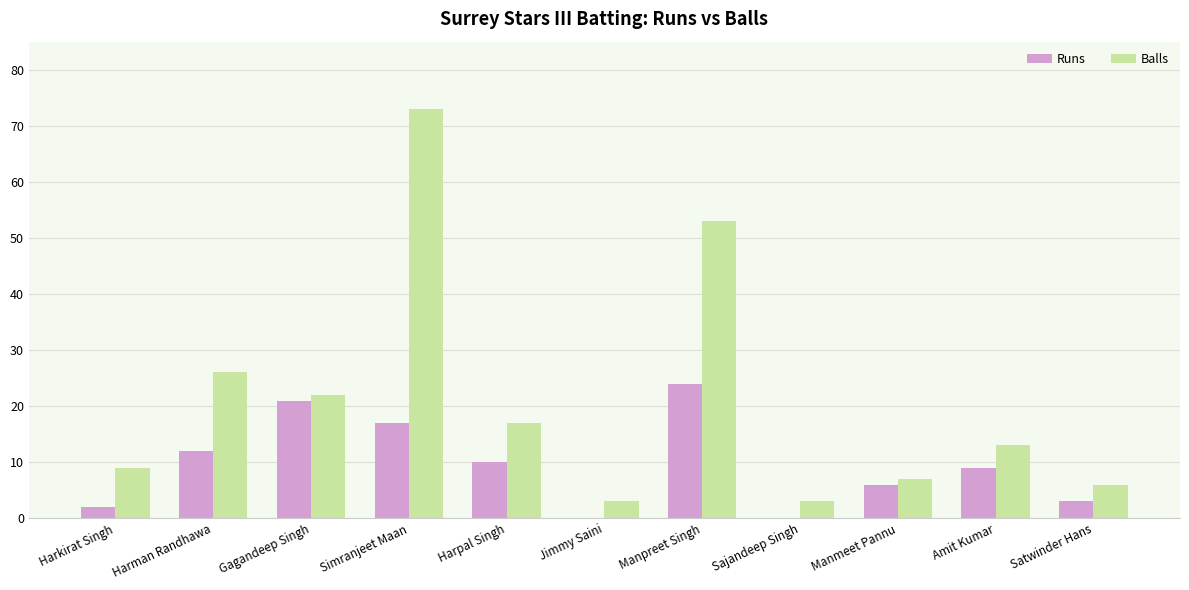

Is the value of Runs at Gagandeep Singh greater than the value of Balls at Harpal Singh?

Yes